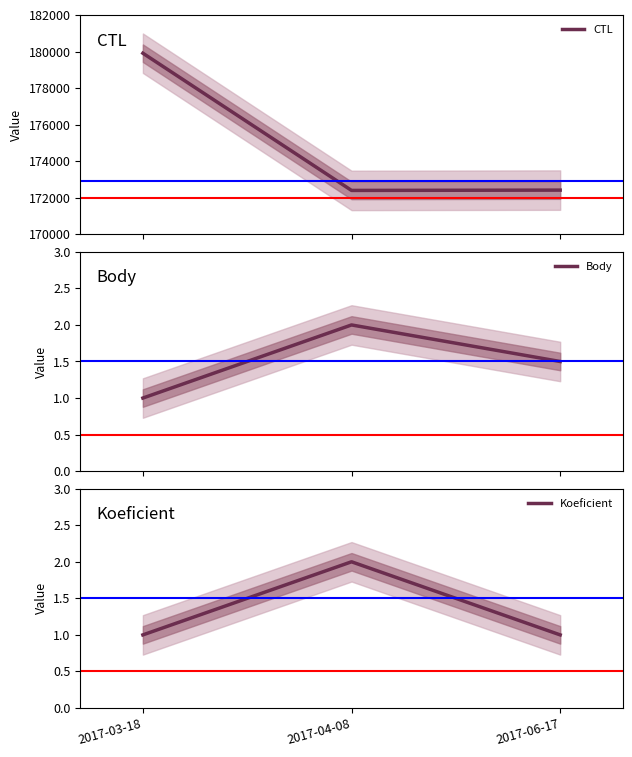

What is the approximate value of CTL at 2017-04-08?

172401.0